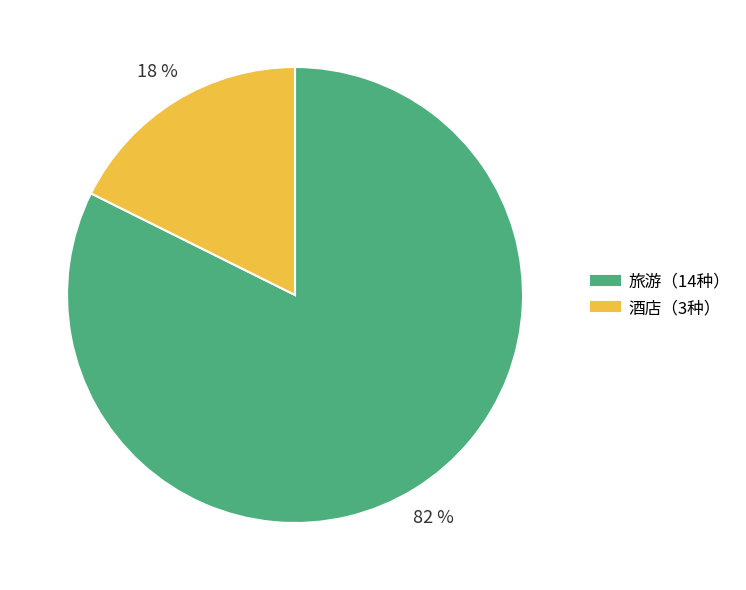

To the nearest percent, what is the average slice percentage?

50%